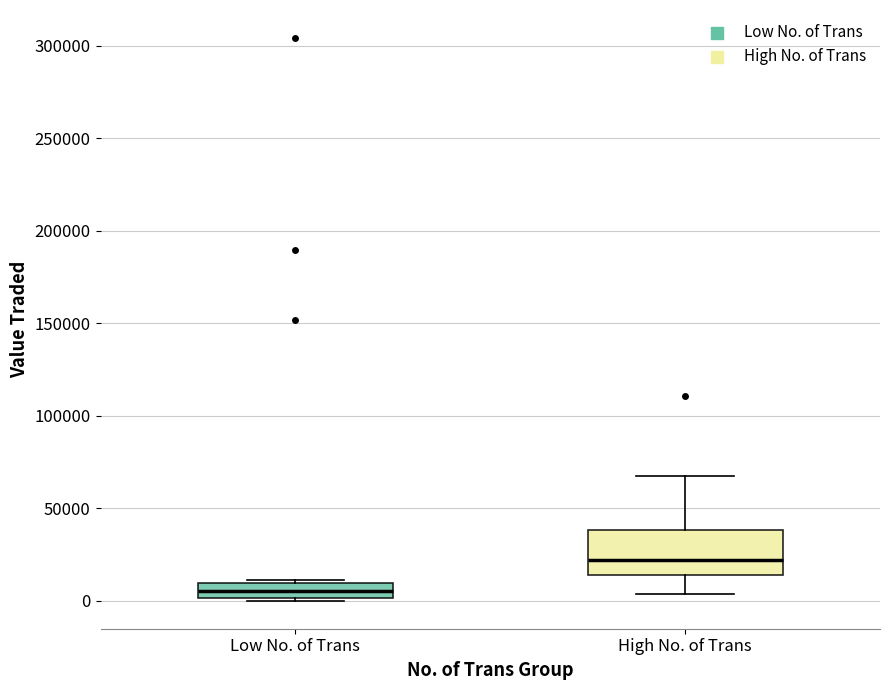

Which box's median line is the lowest?

Low No. of Trans